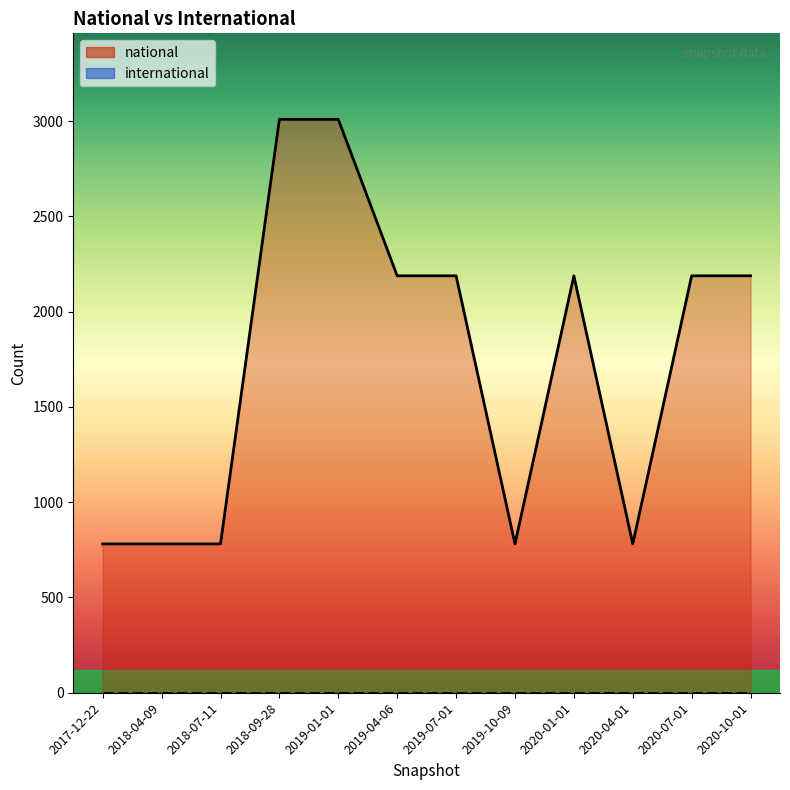

What is the sum of the values at 2017-12-22 and 2019-04-06?

2969